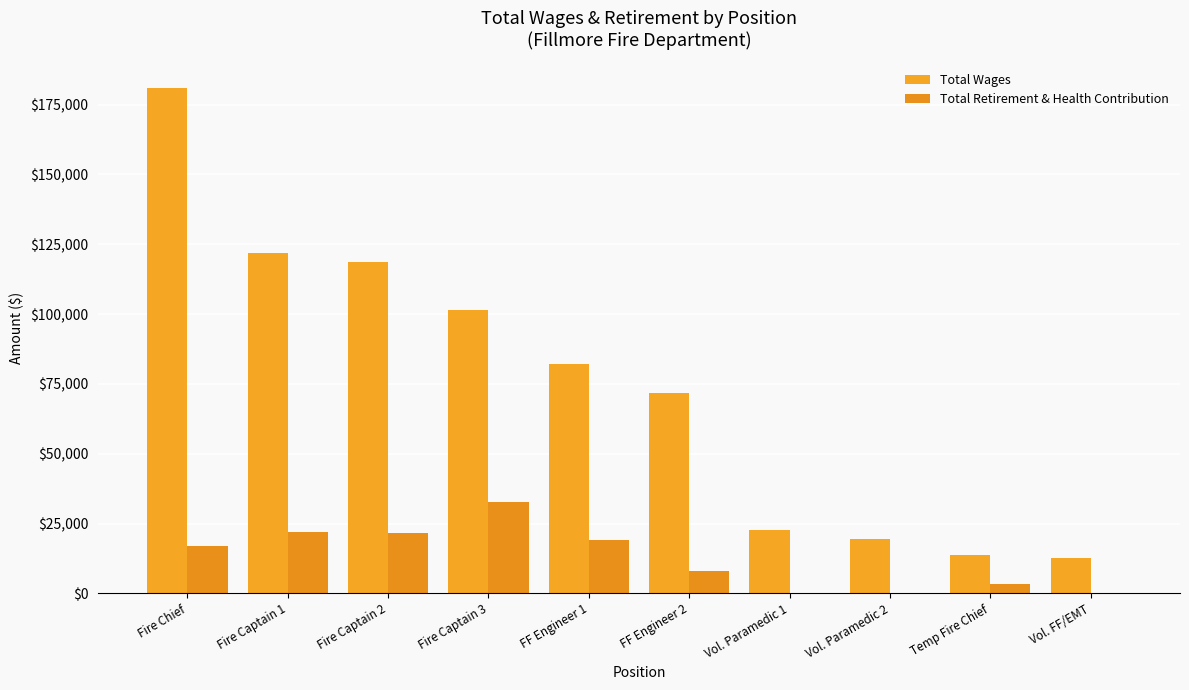

Reading left to right, extract all data points from this chart.

Total Wages: 181087	121927	118551	101611	82196	71682	22654	19293	13875	12667
Total Retirement & Health Contribution: 16965	21902	21730	32655	18972	8045	0	0	3252	0